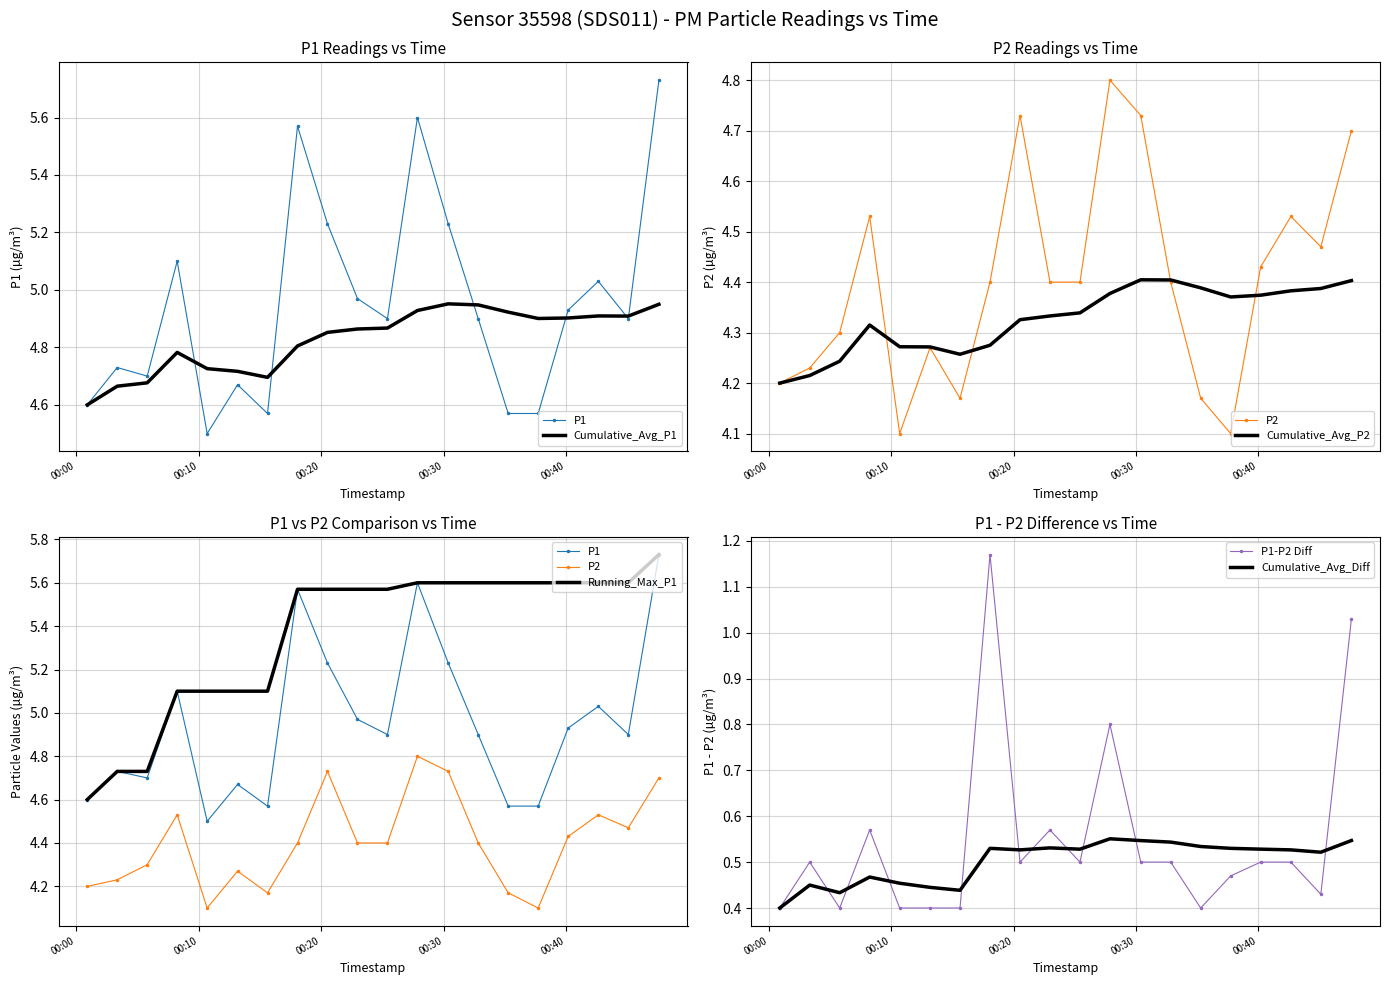

What is the sum of the P1 values at 2022-12-07T00:40:11 and 2022-12-07T00:03:20?

9.7